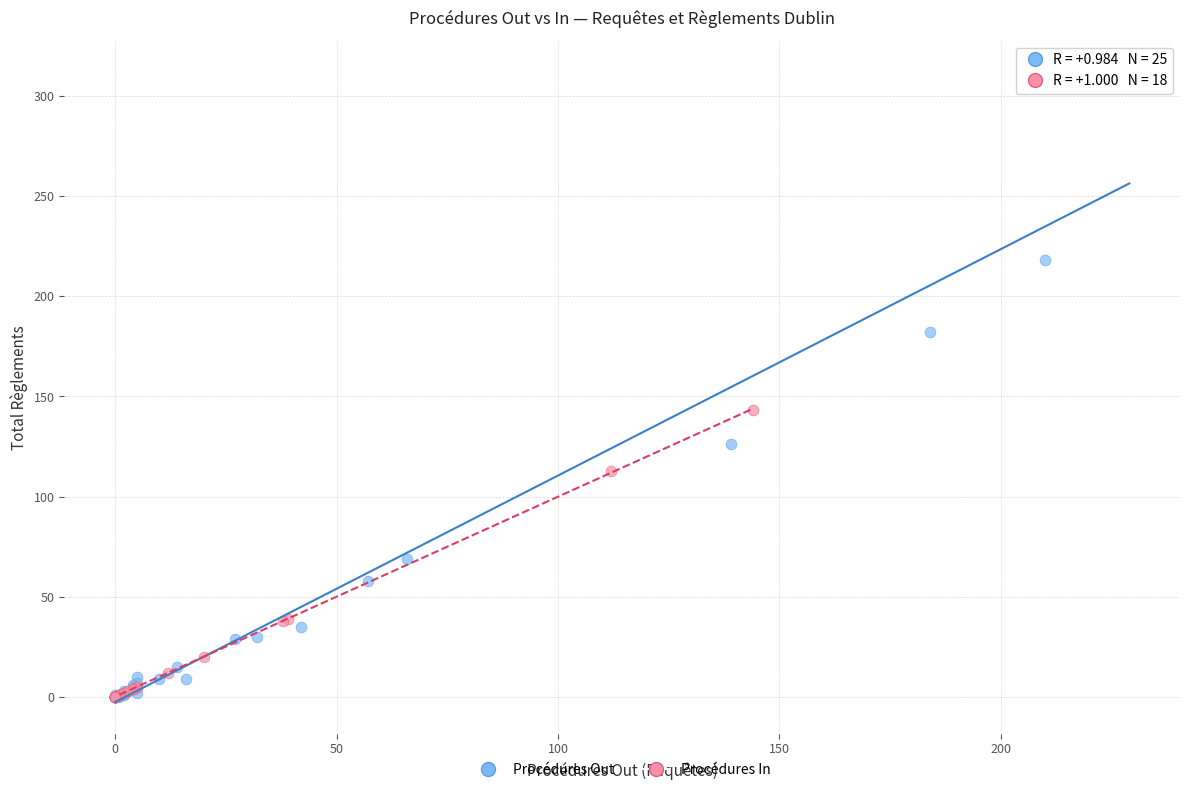

Which series has the widest spread of Y values?

Procédures Out